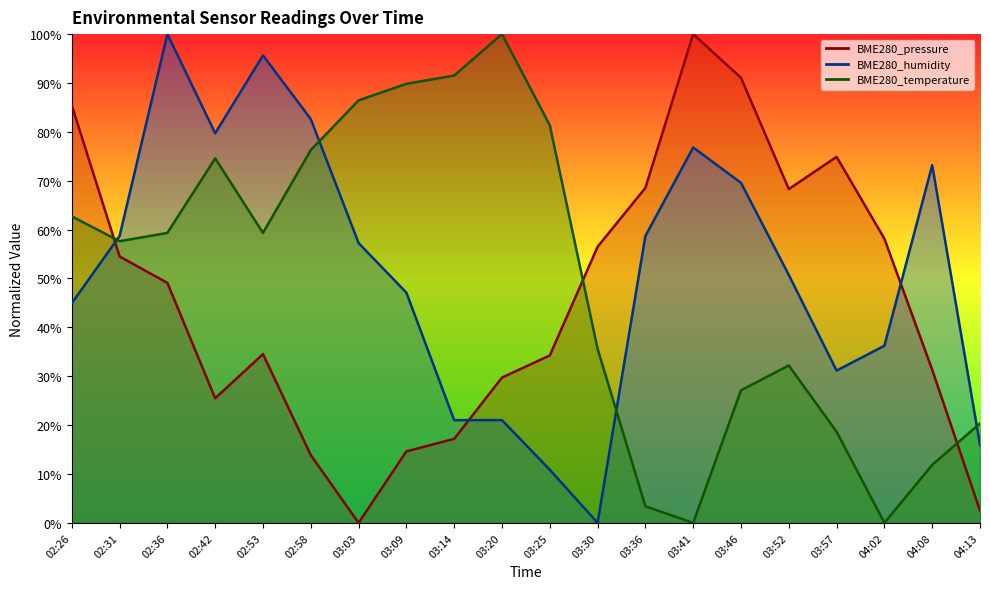

Which category has the highest value across all series?

03:41